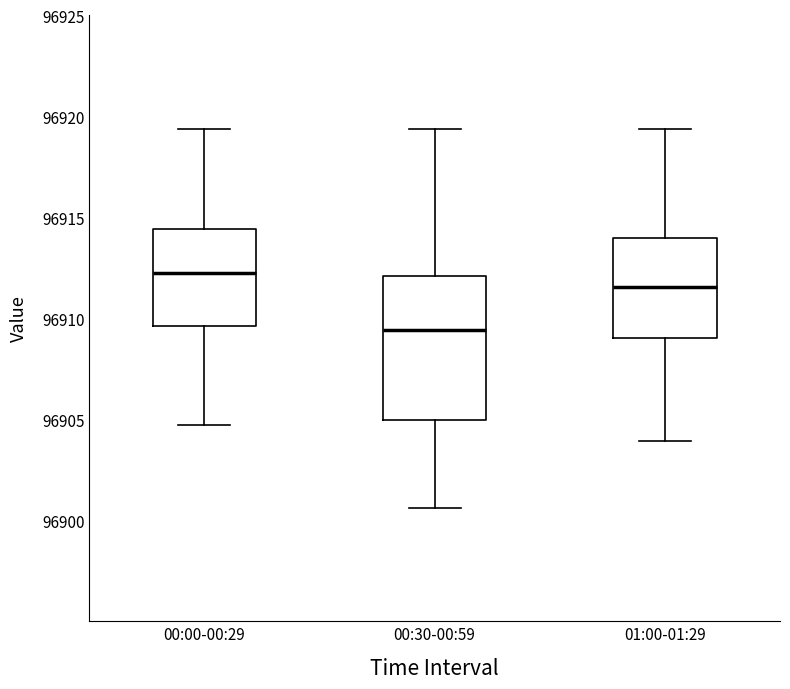

Reading left to right, read every box against the y-axis: the position of its median line, the range the box covers, and the ends of its whiskers. The values are not printed on the chart, so give them approximately, as read against the axis.

00:00-00:29: median 96912.5, box 96909.5 to 96914.5, whiskers 96904.5 to 96919.5
00:30-00:59: median 96909.5, box 96905.0 to 96912.0, whiskers 96900.5 to 96919.5
01:00-01:29: median 96911.5, box 96909.0 to 96914.0, whiskers 96904.0 to 96919.5